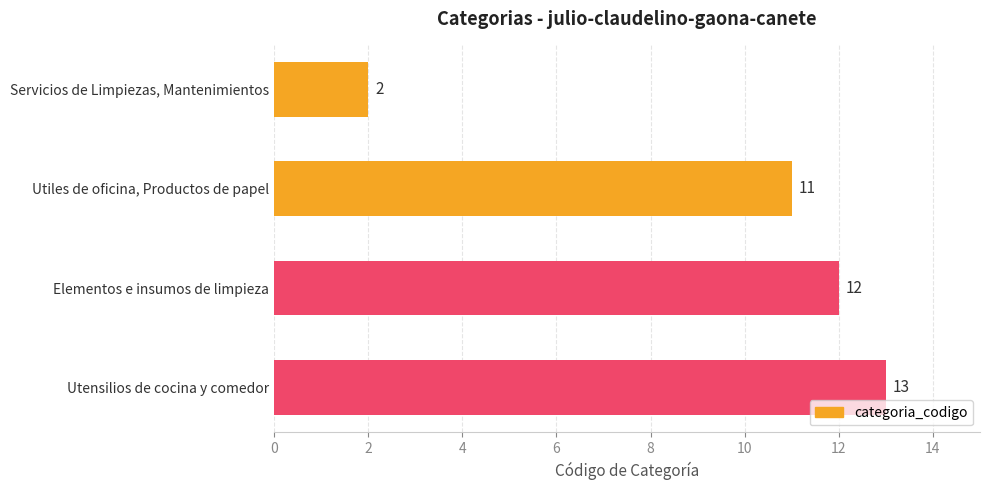

List the labels in order of value, largest first.

Utensilios de cocina y comedor, Elementos e insumos de limpieza, Utiles de oficina, Productos de papel, Servicios de Limpiezas, Mantenimientos